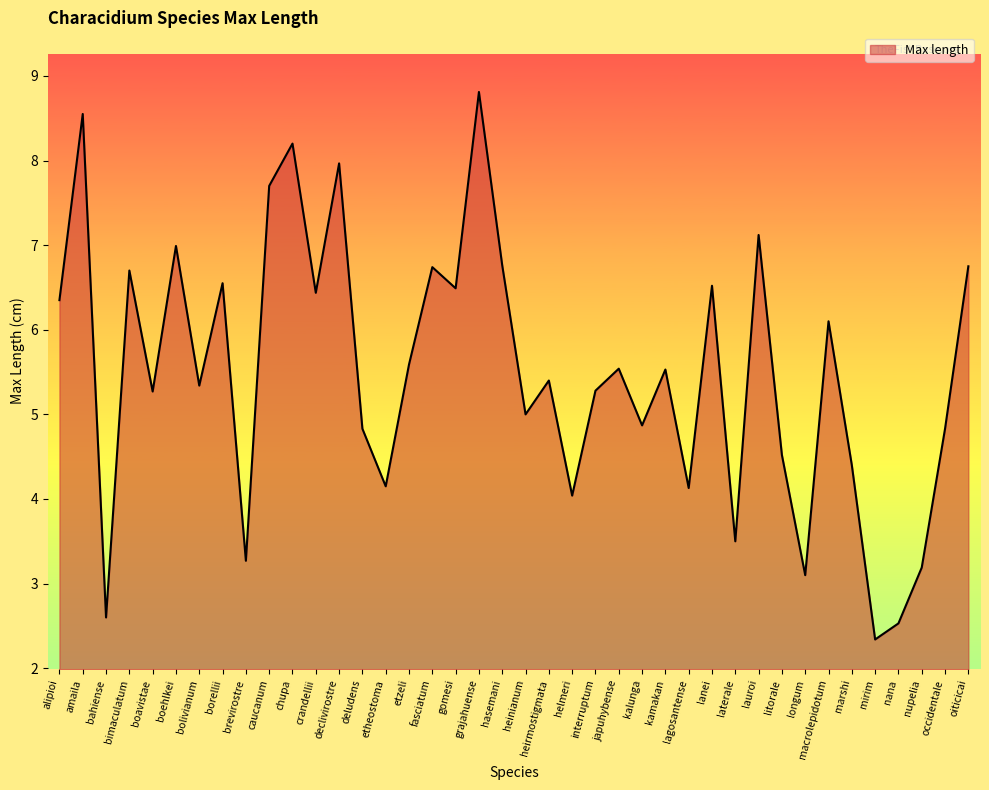

What is the greatest value displayed?

8.8